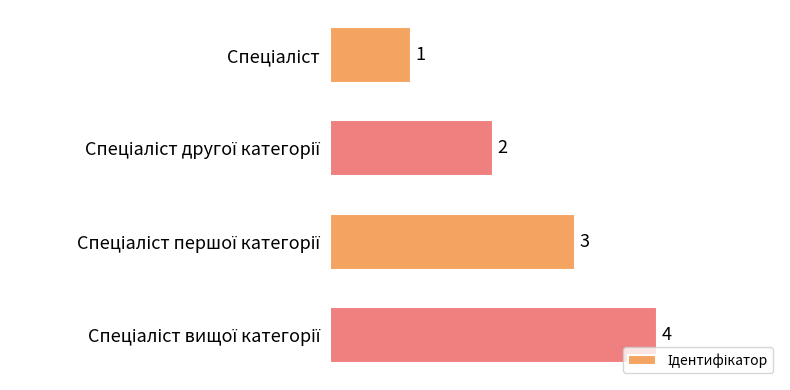

What is the difference between the maximum and minimum values?

3